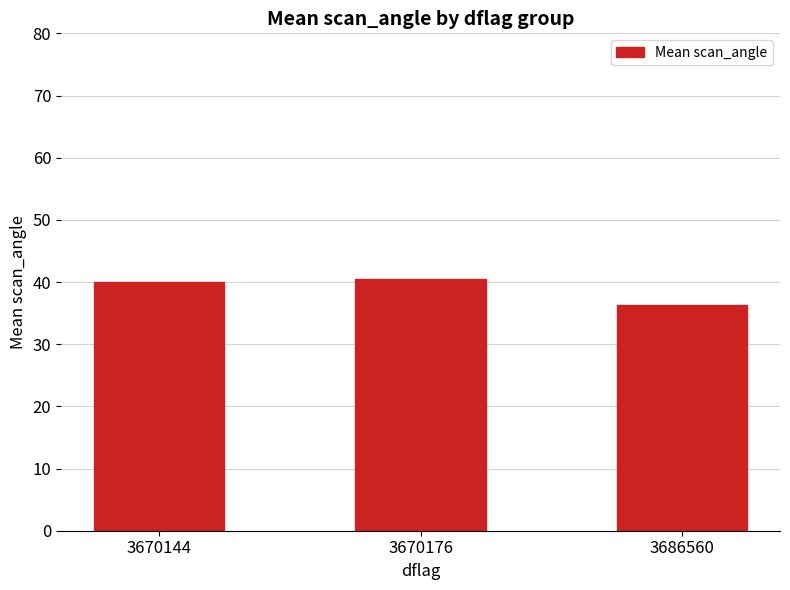

What is the greatest value displayed?

40.5